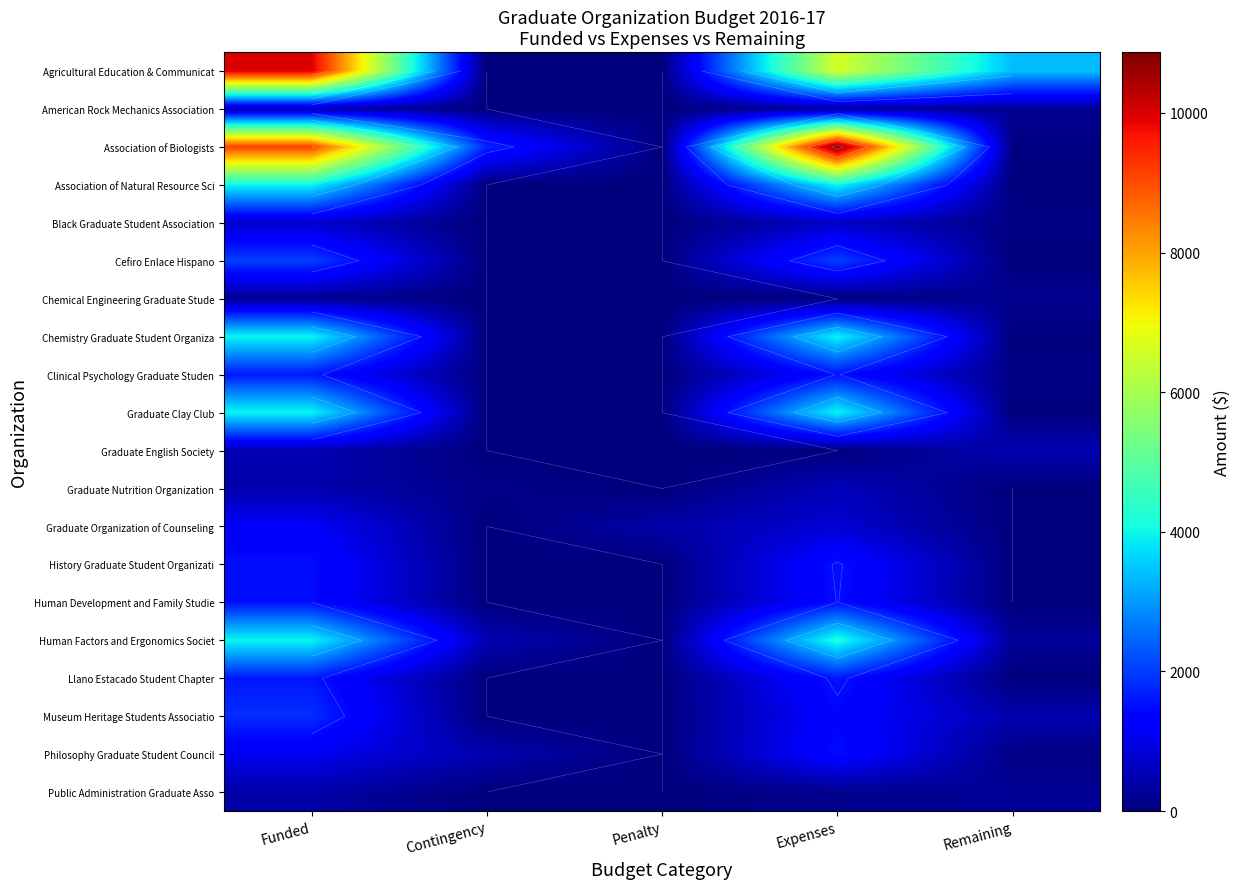

Is the value of Clinical Psychology Graduate Studen at Expenses greater than the value of Chemical Engineering Graduate Stude at Funded?

Yes